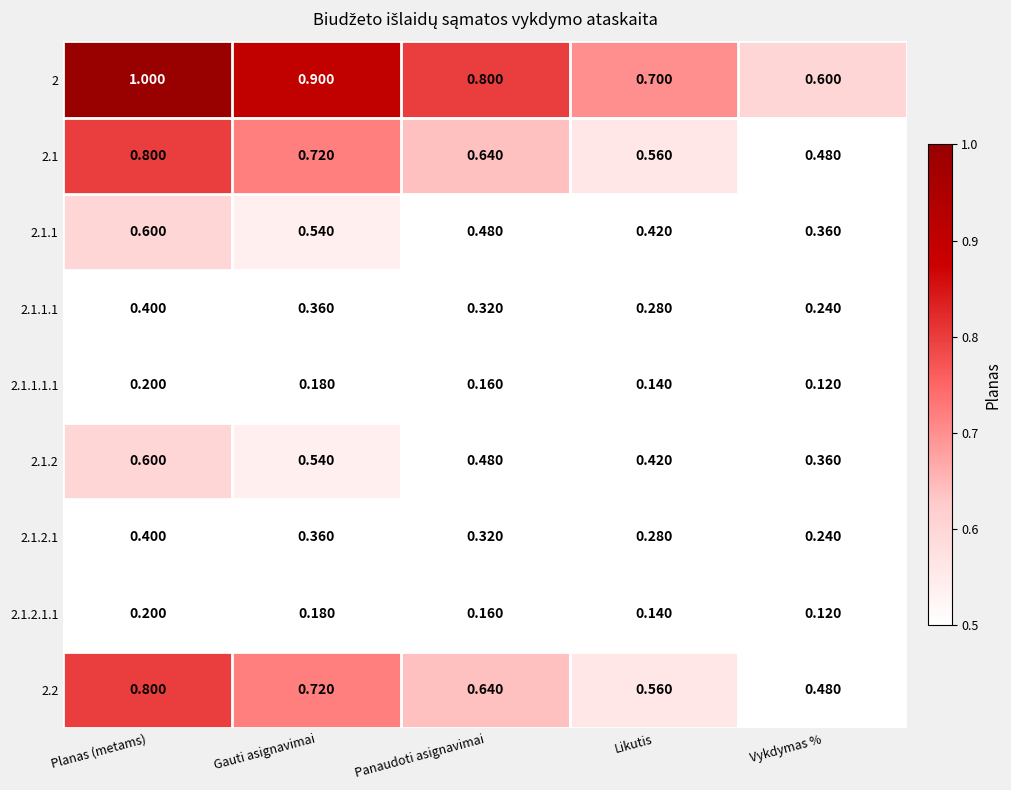

At which category is the sum across all series the highest?

Planas (metams)